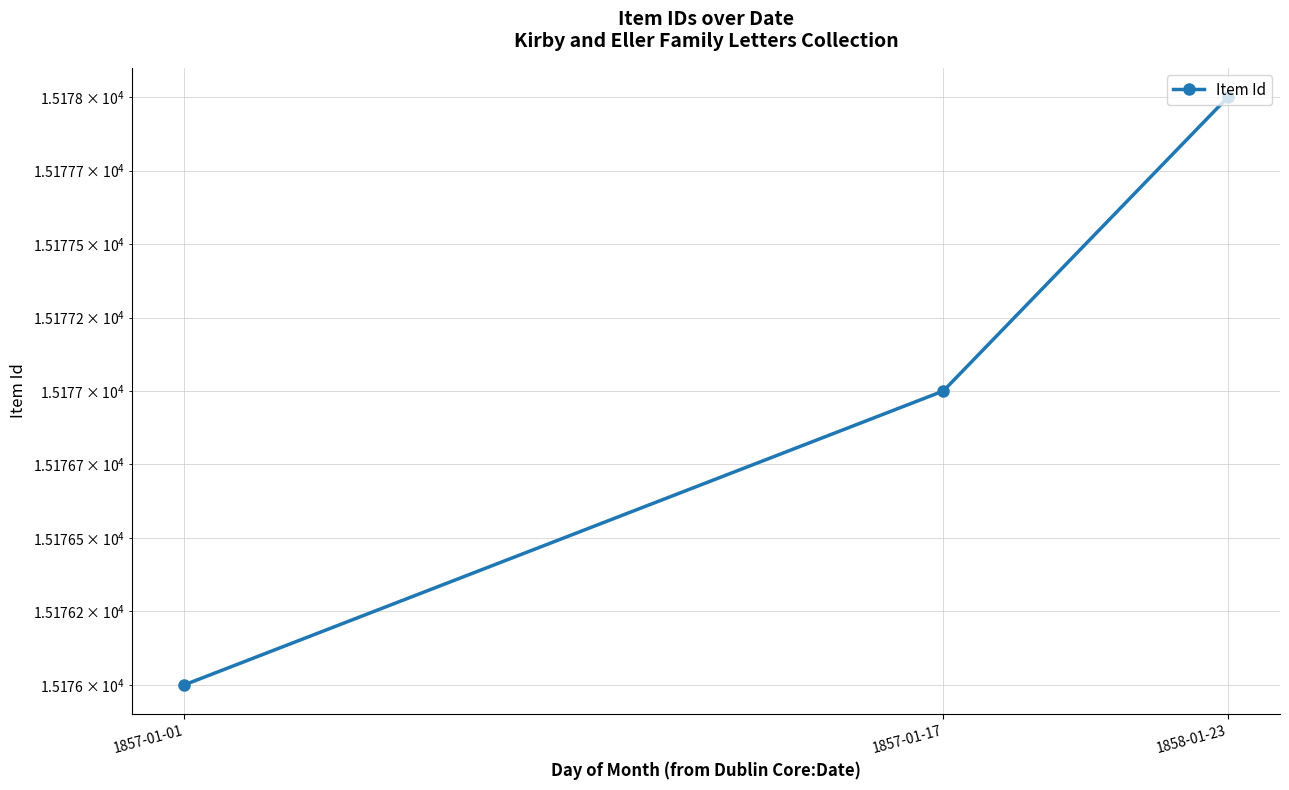

Approximately how many times larger is the value at 1857-01-17 compared to 1858-01-23?

1.0